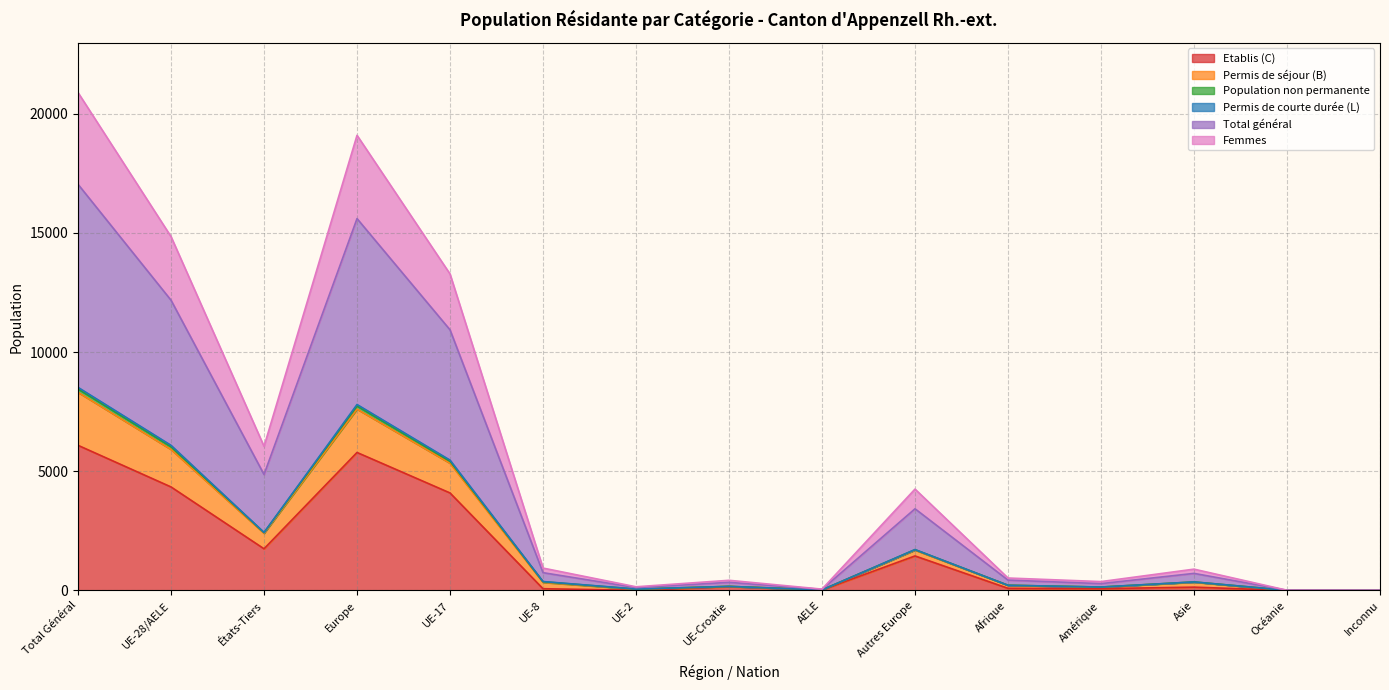

In Population non permanente, how many points are higher than both neighbors (excluding endpoints)?

4